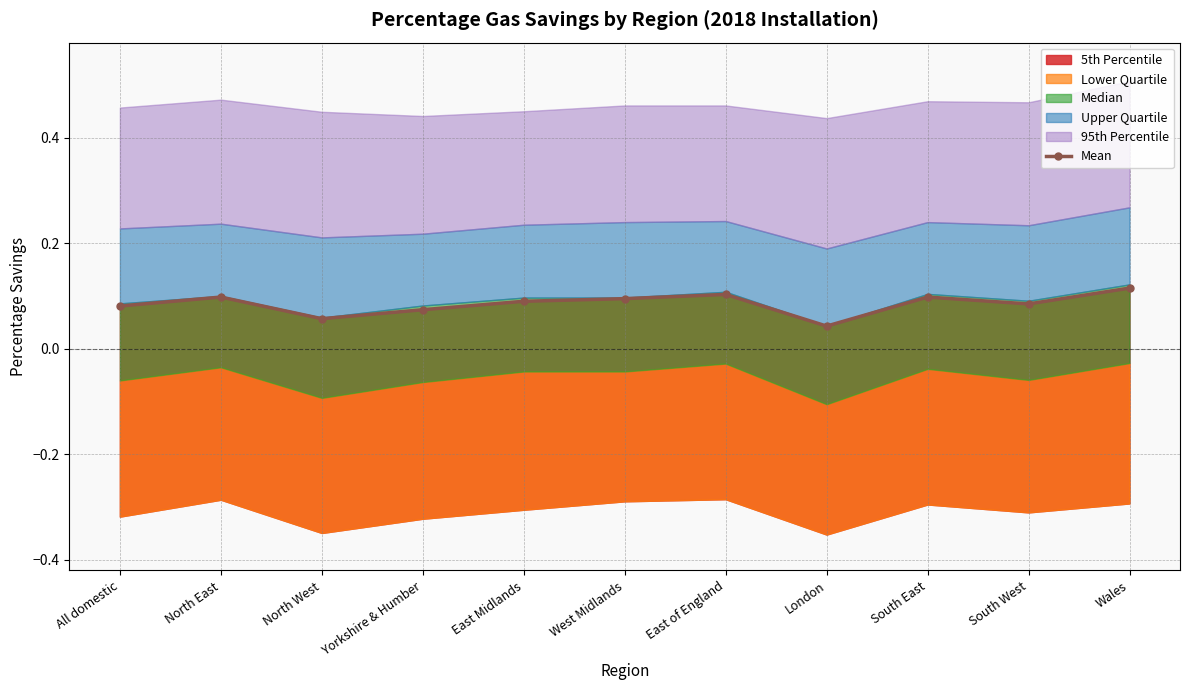

Reading left to right, list all the values displayed in this chart.

0.1	0.1	0.1	0.1	0.1	0.1	0.1	0.0	0.1	0.1	0.1